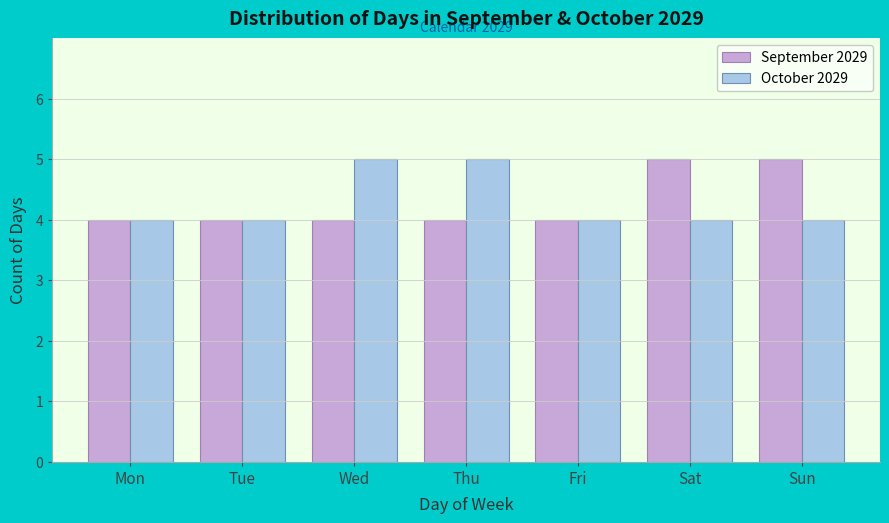

Reading left to right, transcribe all the data shown in this chart.

September 2029: Mon=4	Tue=4	Wed=4	Thu=4	Fri=4	Sat=5	Sun=5
October 2029: Mon=4	Tue=4	Wed=5	Thu=5	Fri=4	Sat=4	Sun=4